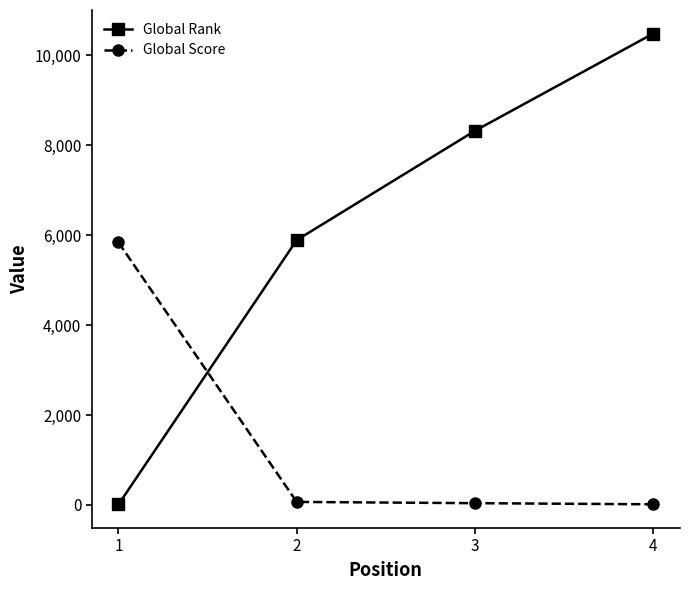

True or false: Global Score and Global Rank cross at least once.

True